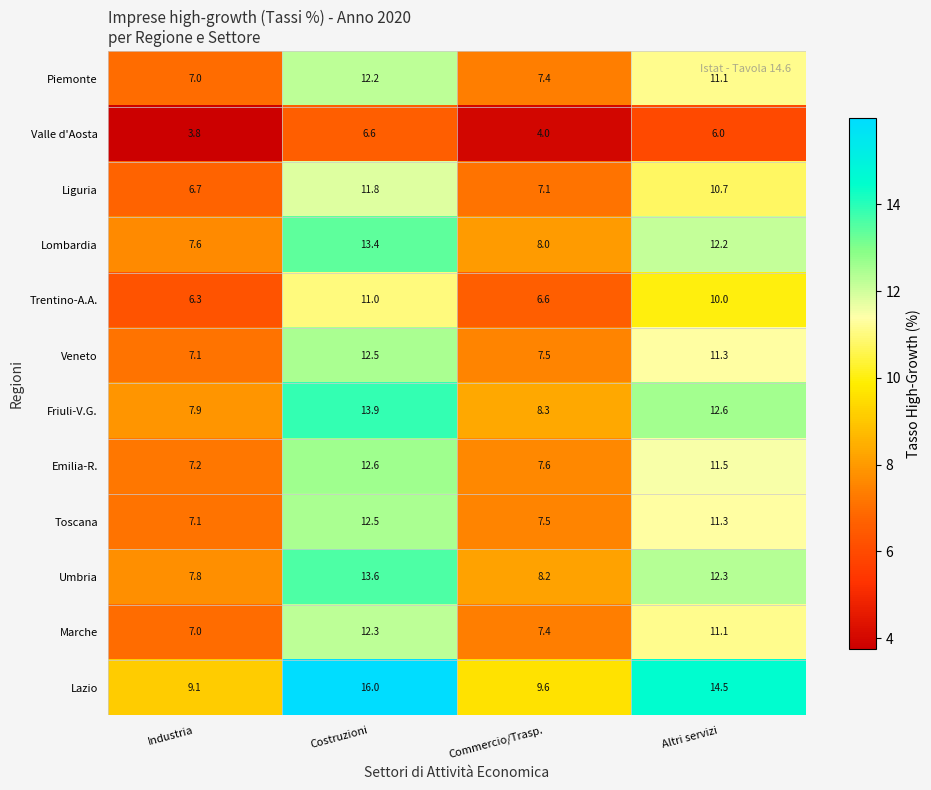

Which series has the largest total across all categories?

Lazio